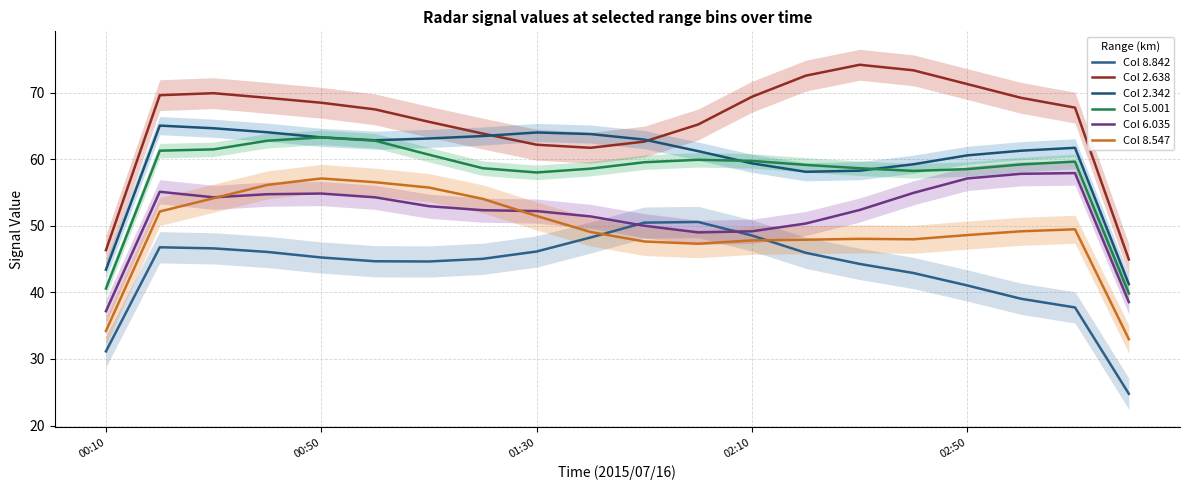

Which category has the highest value in the Col 5.001 series?

00:50